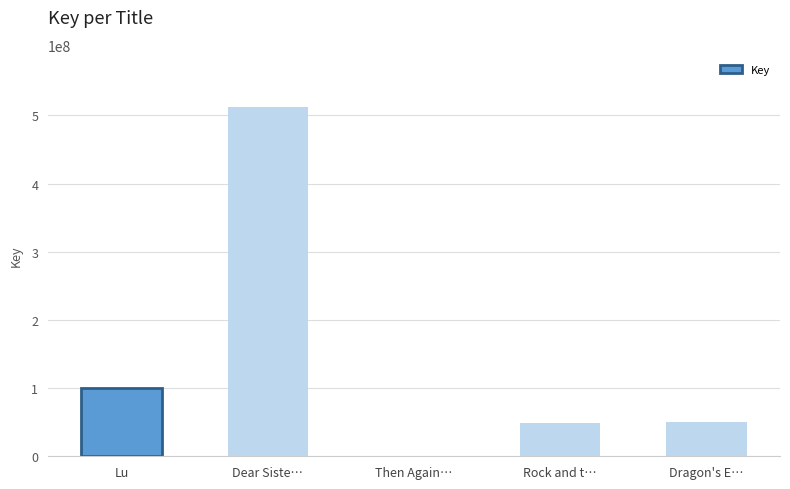

Is it true that the value at Dragon's E… is 87467226?

False